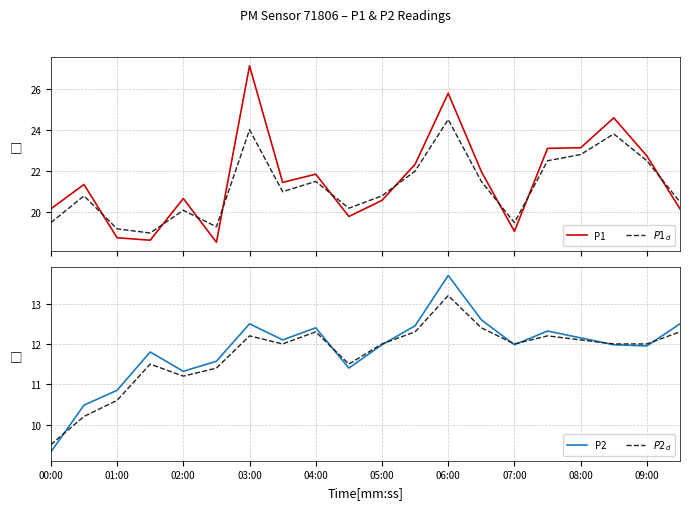

At which label does $P2_d$ first exceed 12?

03:00